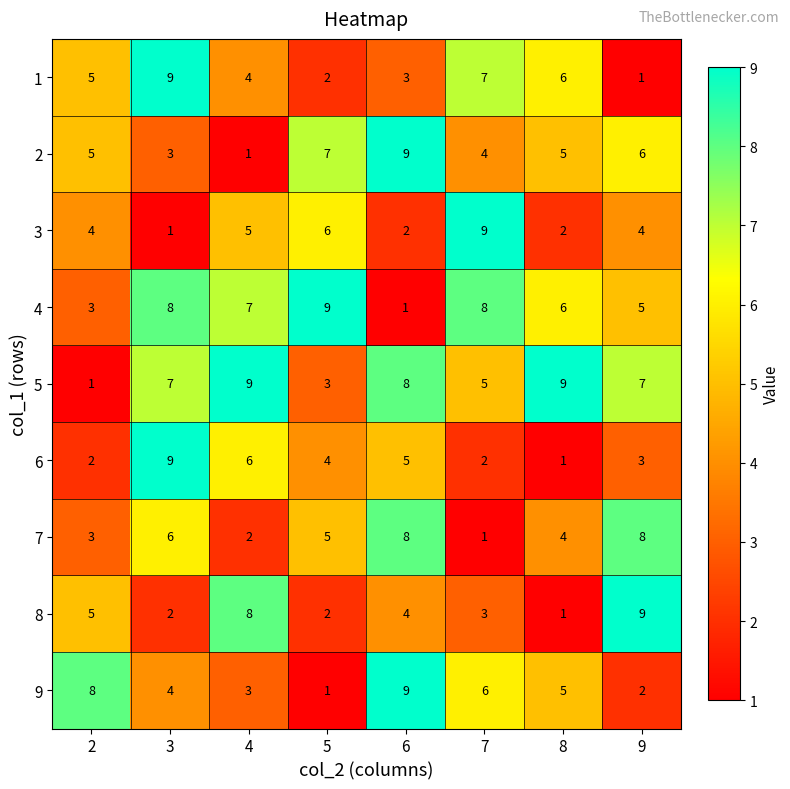

How many 1 values are between 3 and 7?

5